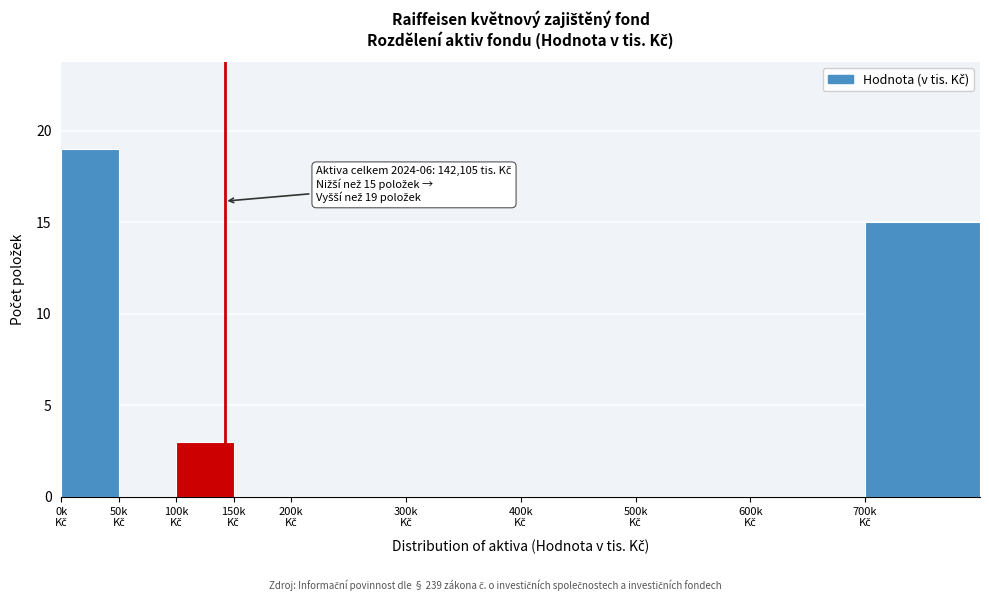

What is the maximum value shown in the chart?

19